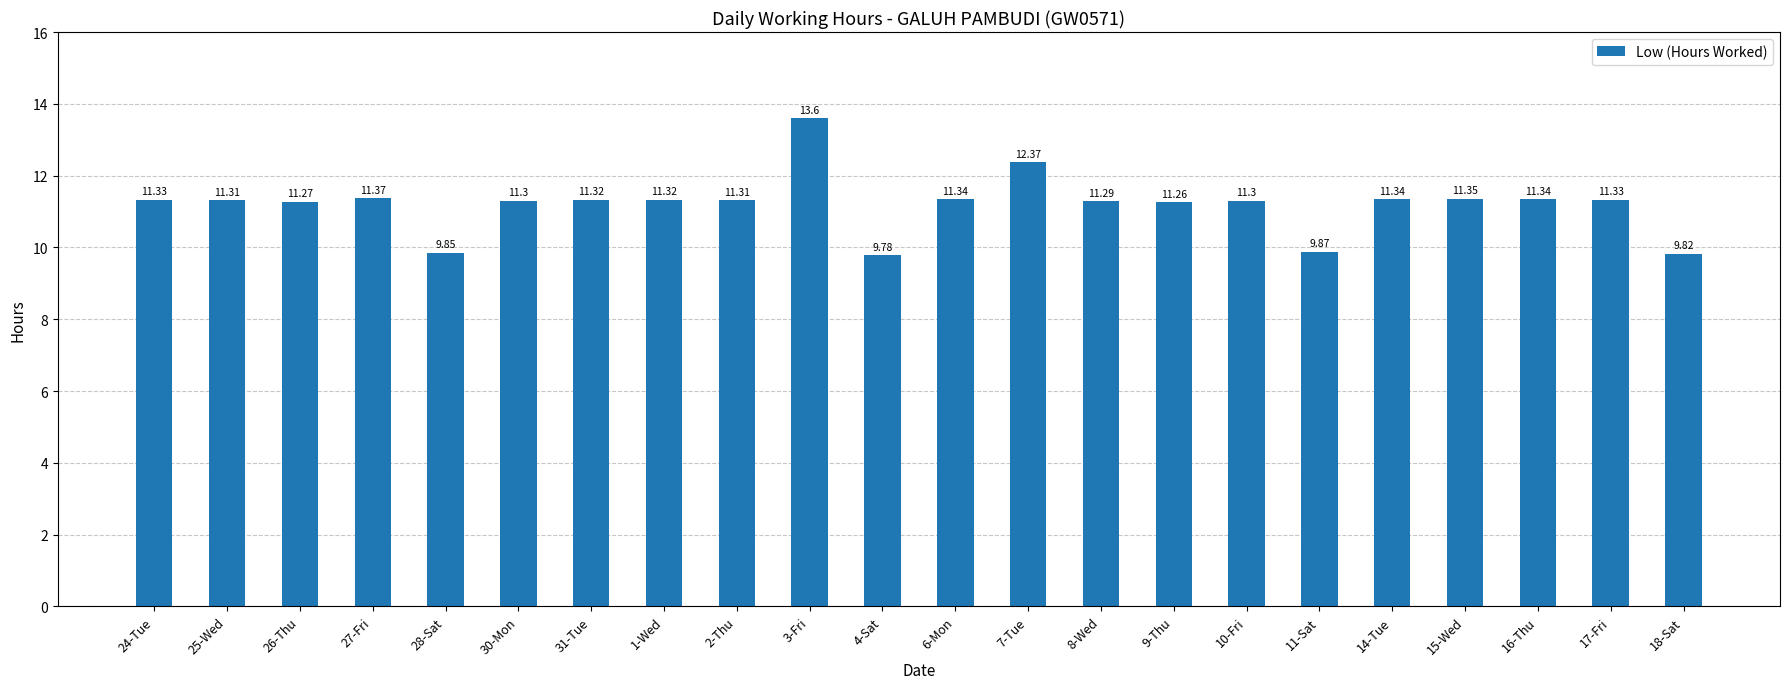

Approximately how many times larger is the value at 27-Fri compared to 24-Tue?

1.0